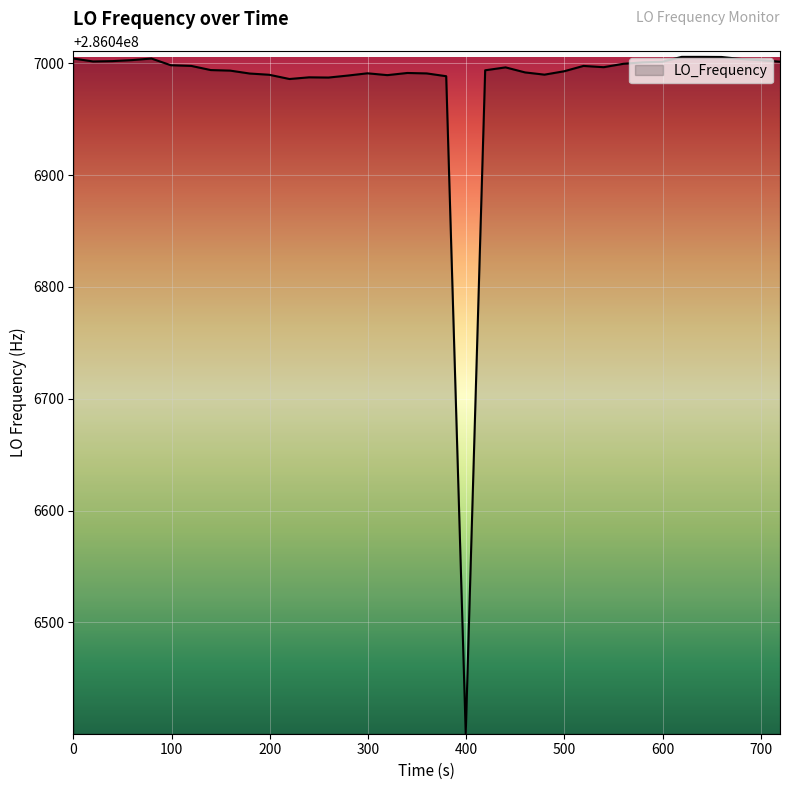

What is the smallest value displayed?

286046400.4